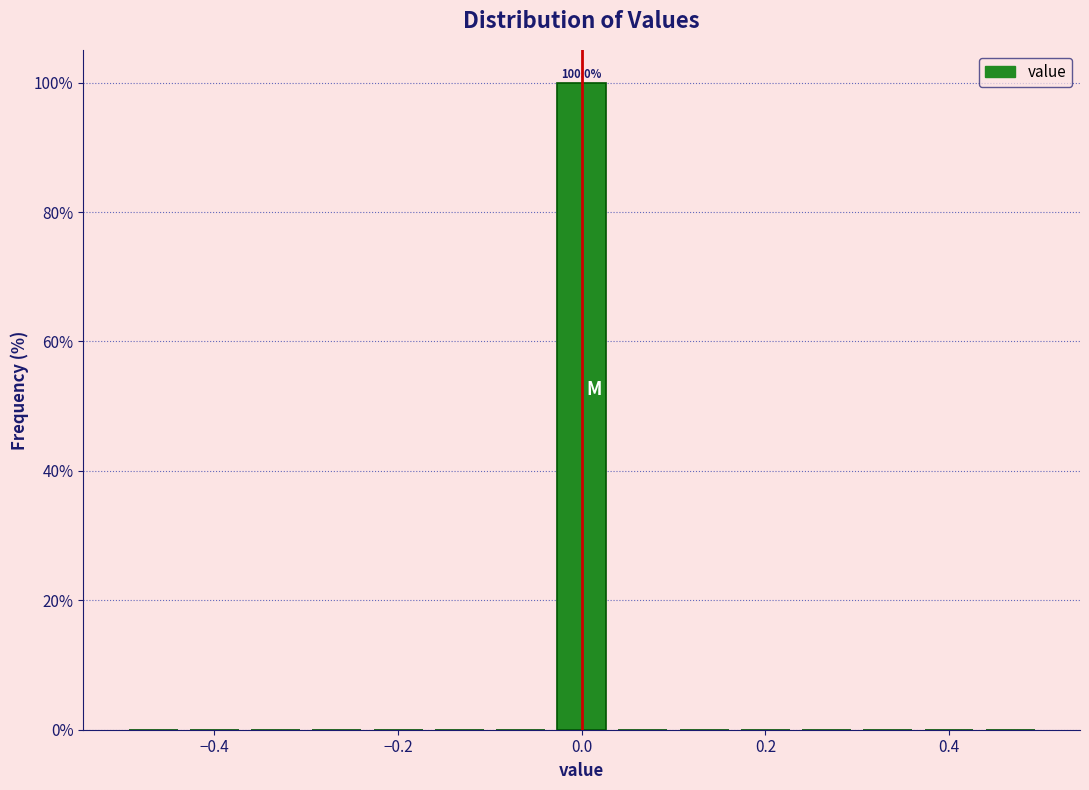

Read against the x-axis, roughly where is the centre of the tallest bar?

0.00